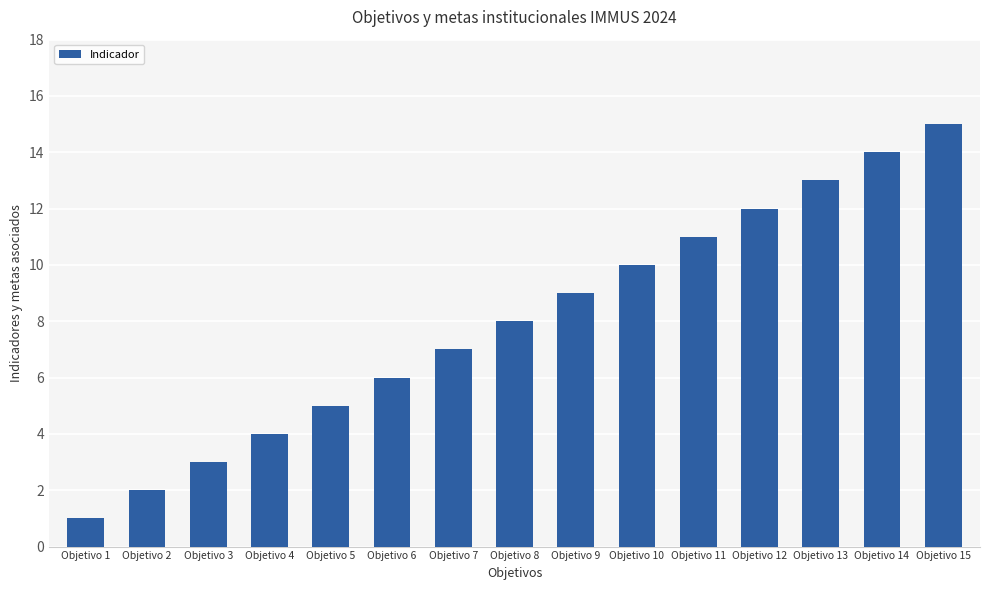

What is the smallest value displayed?

1